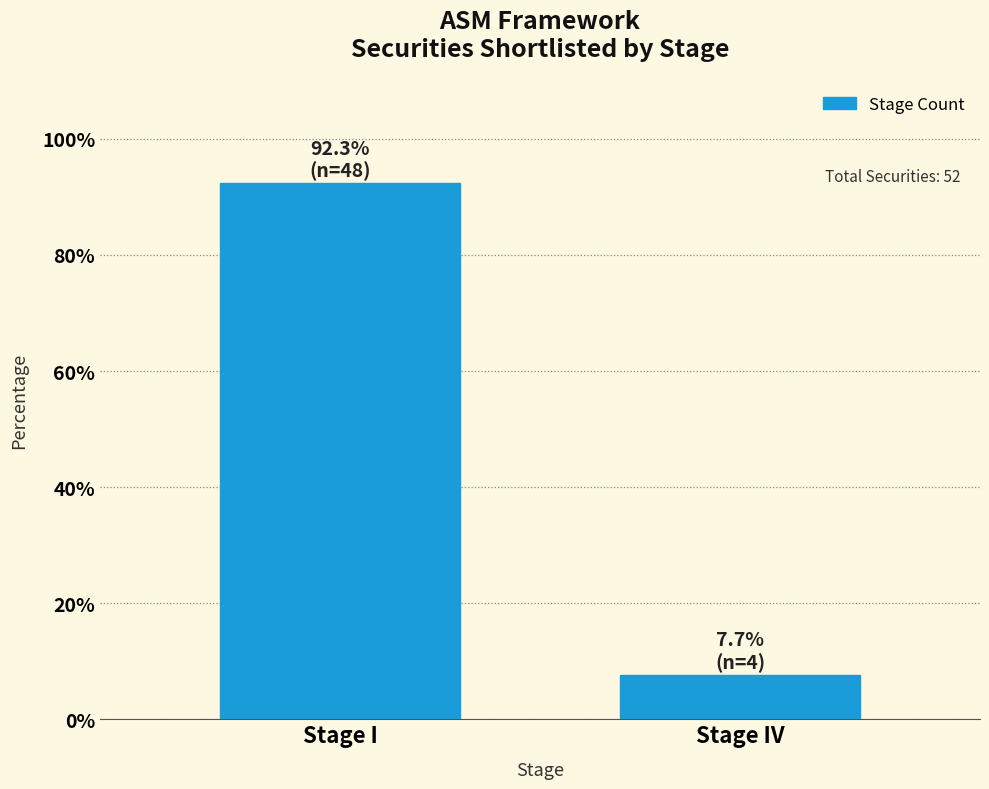

The chart shows a value of 7.7 at Stage IV. True or false?

True